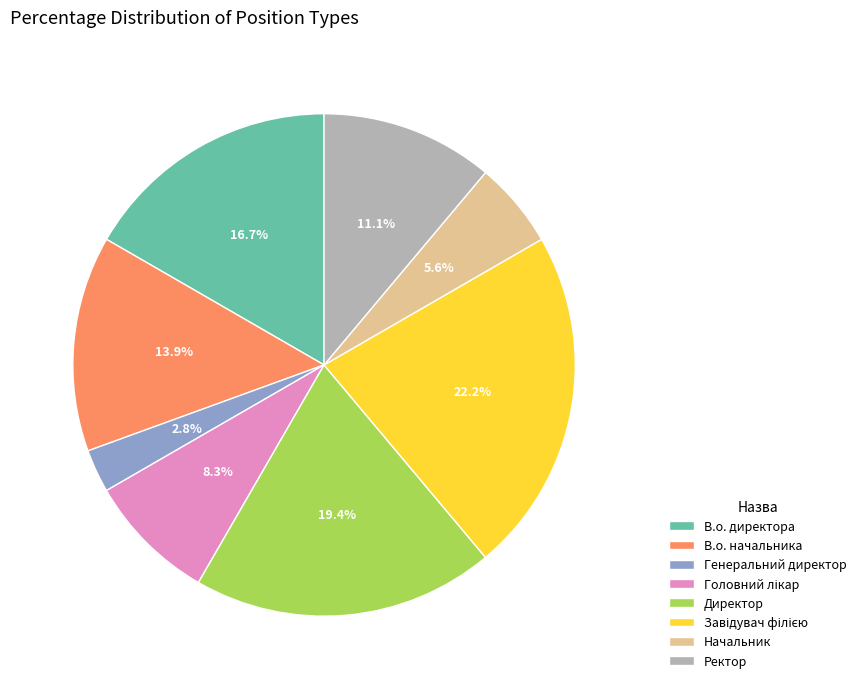

What is the smallest slice in the pie chart?

Генеральний директор